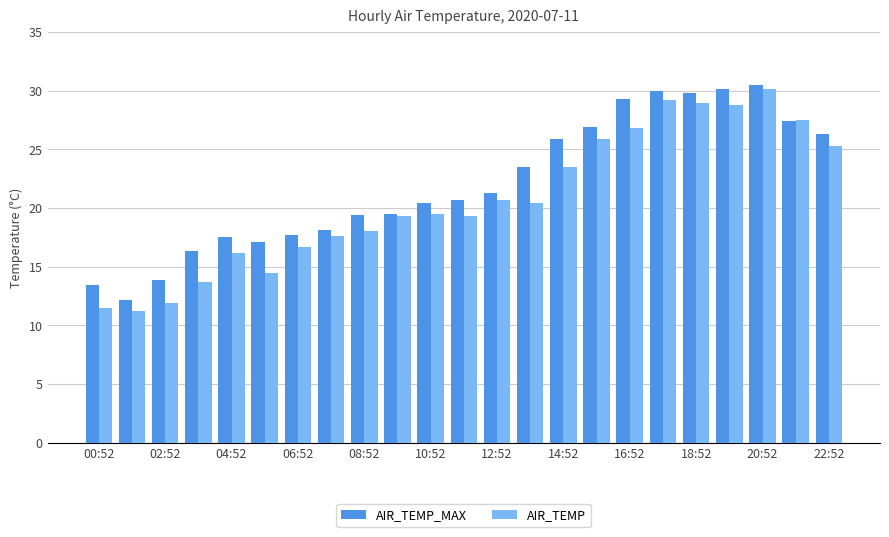

Rank the series by their average value, from lowest to highest.

AIR_TEMP, AIR_TEMP_MAX